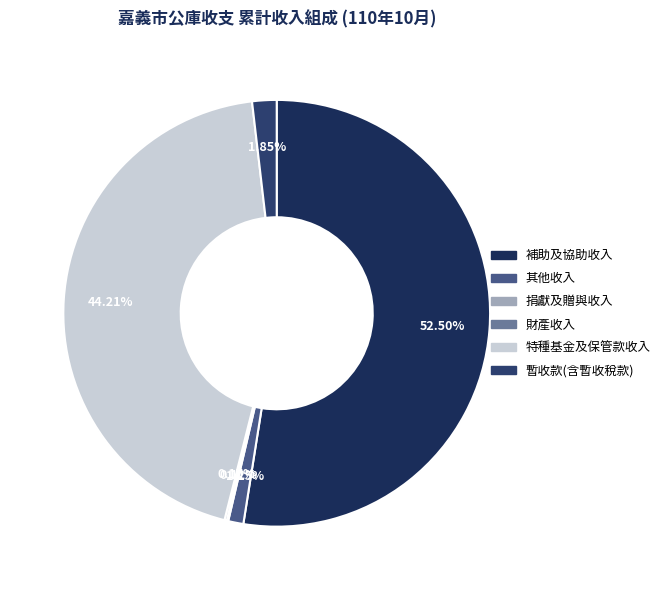

Which category accounts for the majority?

補助及協助收入